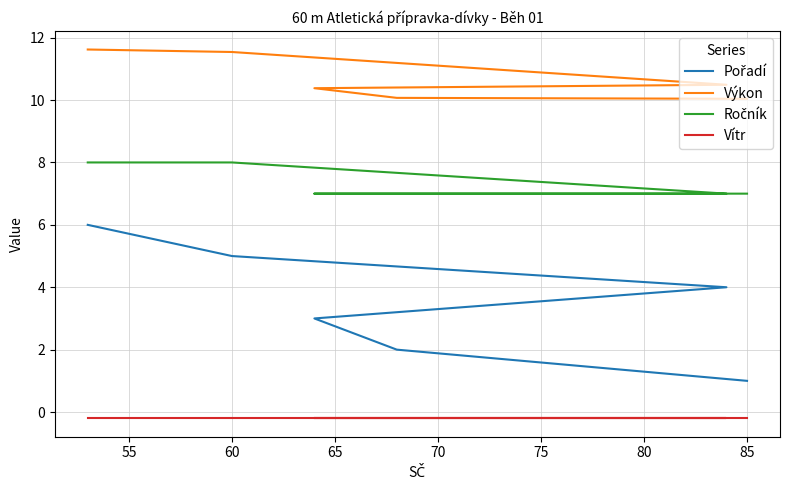

What is the difference between the Výkon values at 75 and 50?

1.6